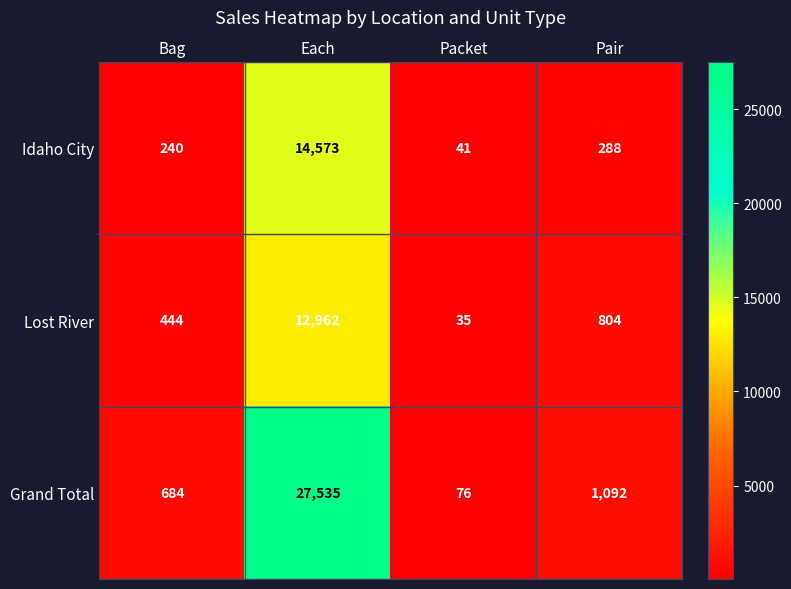

Reading right to left, transcribe all the data shown in this chart.

Idaho City: Pair=288	Packet=41	Each=14573	Bag=240
Lost River: Pair=804	Packet=35	Each=12962	Bag=444
Grand Total: Pair=1092	Packet=76	Each=27535	Bag=684